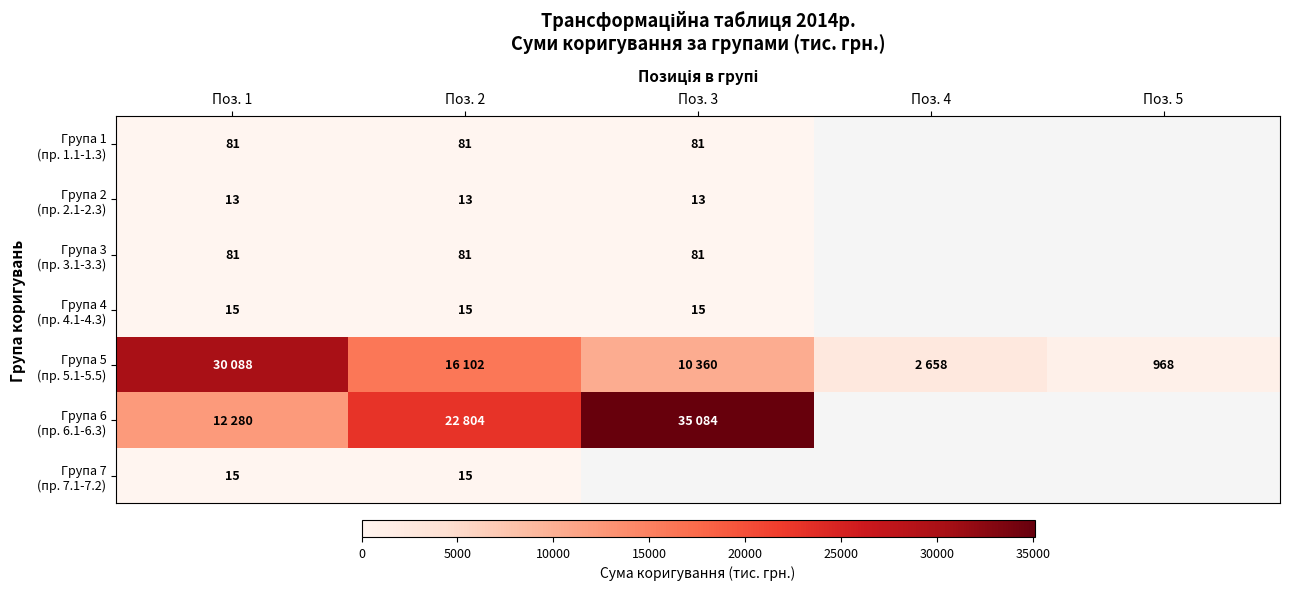

Between Поз. 3 and Поз. 4, which series saw the biggest shift?

Група 5 (пр. 5.1-5.5)